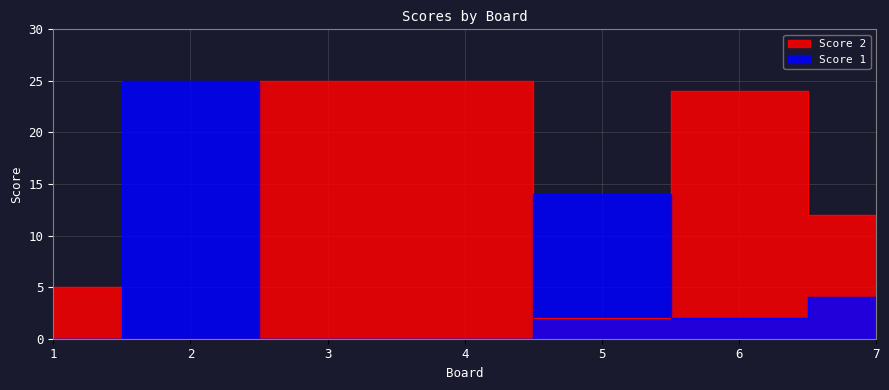

Reading left to right, what are all the values shown in this chart?

Score 2: 1=5	2=0	3=25	4=25	5=2	6=24	7=12
Score 1: 1=0	2=25	3=0	4=0	5=14	6=2	7=4